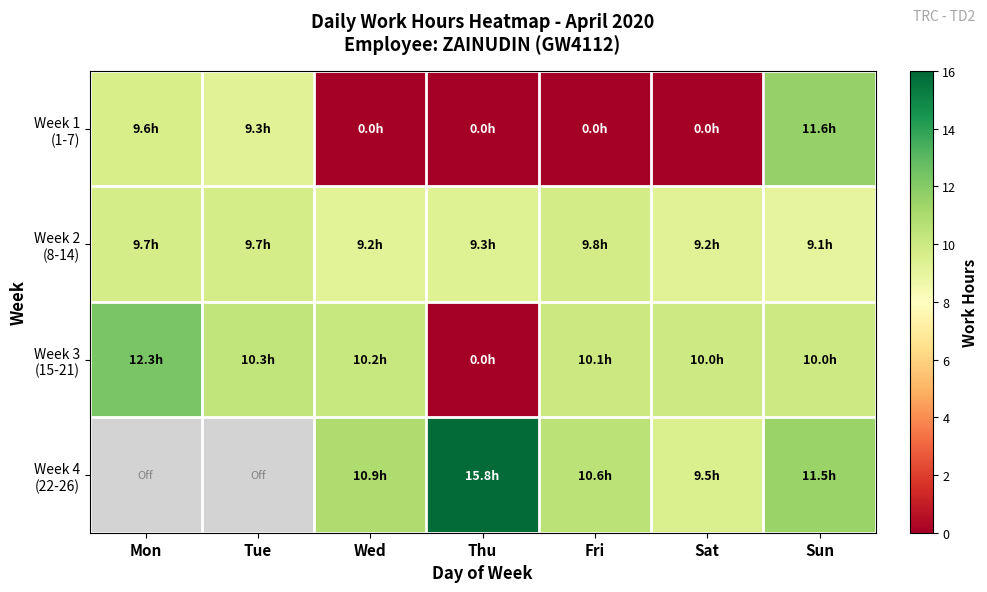

Rank the series at Wed from lowest to highest value.

Week 1 (1-7), Week 2 (8-14), Week 3 (15-21), Week 4 (22-26)